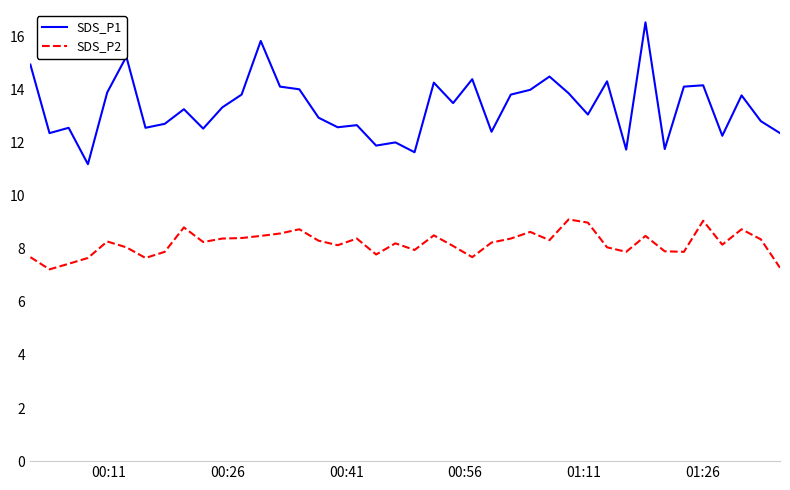

List the series in order of their peak value, lowest first.

SDS_P2, SDS_P1